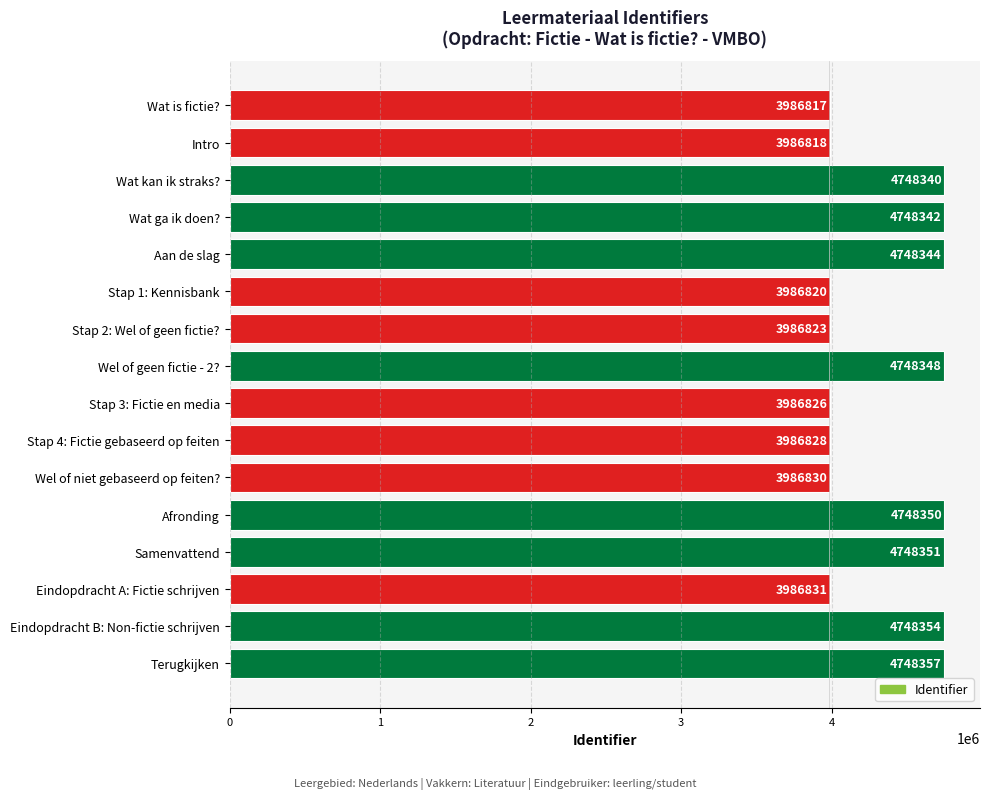

Count the number of data series in this chart.

1